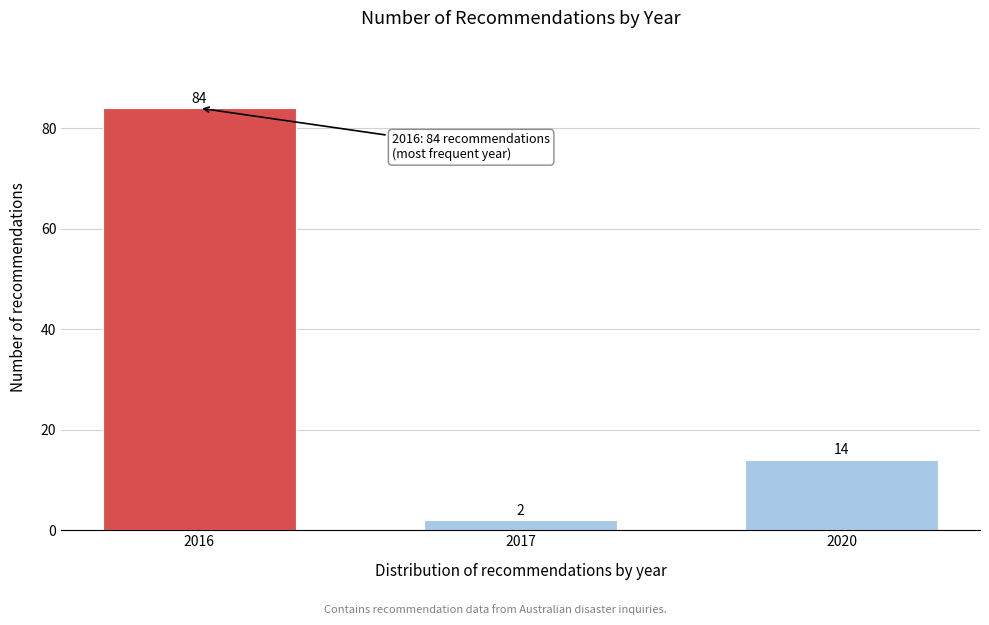

Reading left to right, extract all data points from this chart.

84	2	14